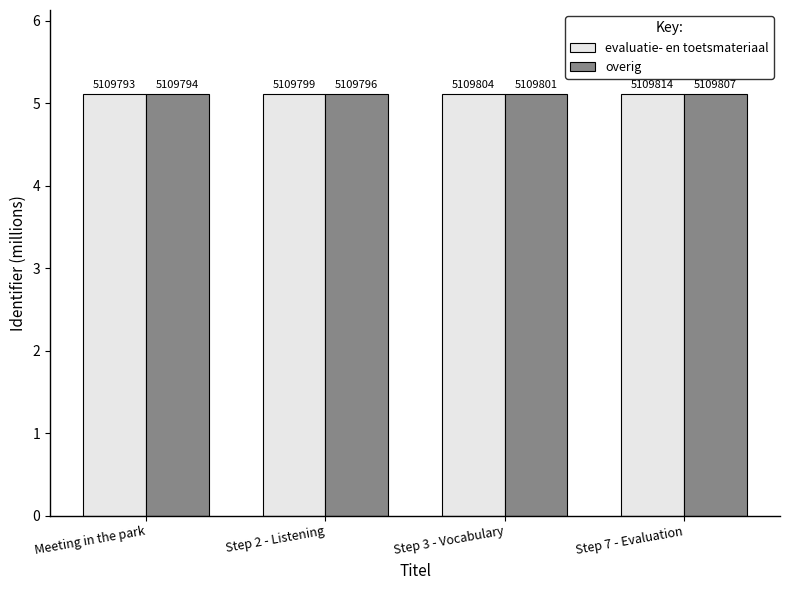

Does the chart contain stacked bars?

No